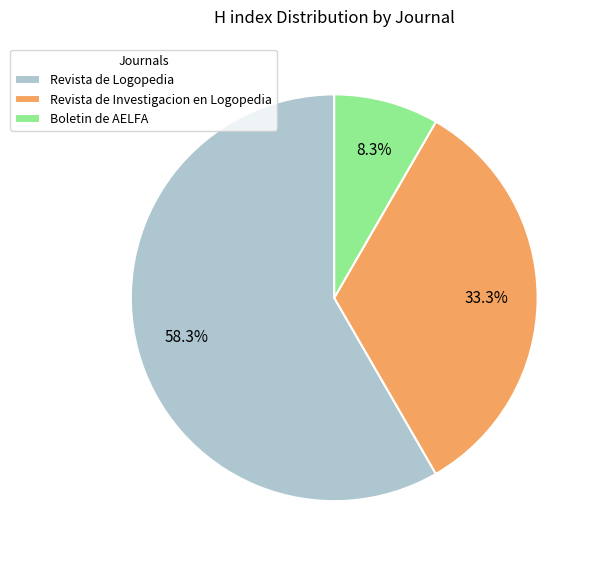

Count the number of slices in the pie.

3